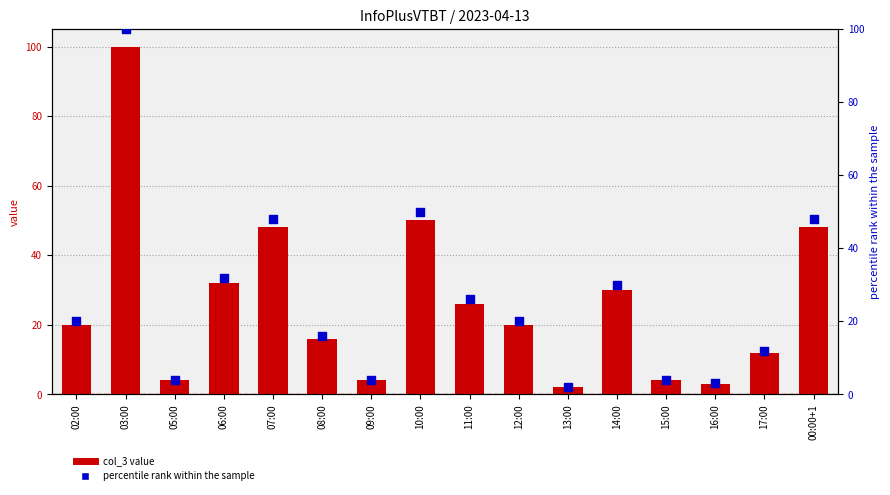

At how many categories does at least one series exceed 39?

4